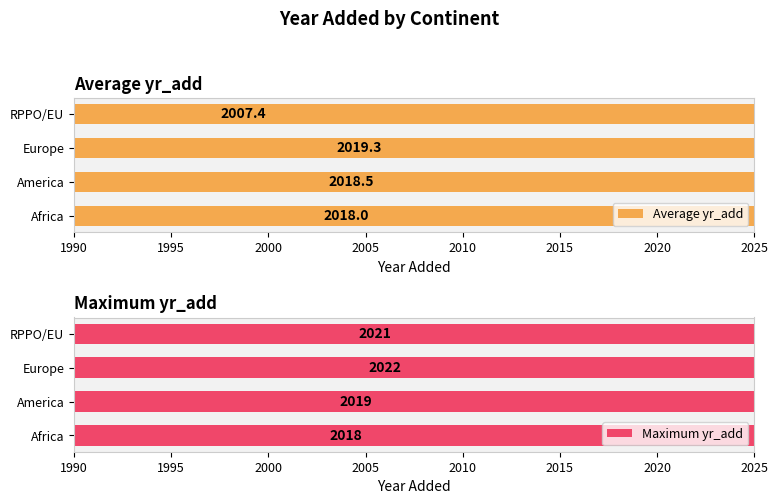

Does the chart contain stacked bars?

No